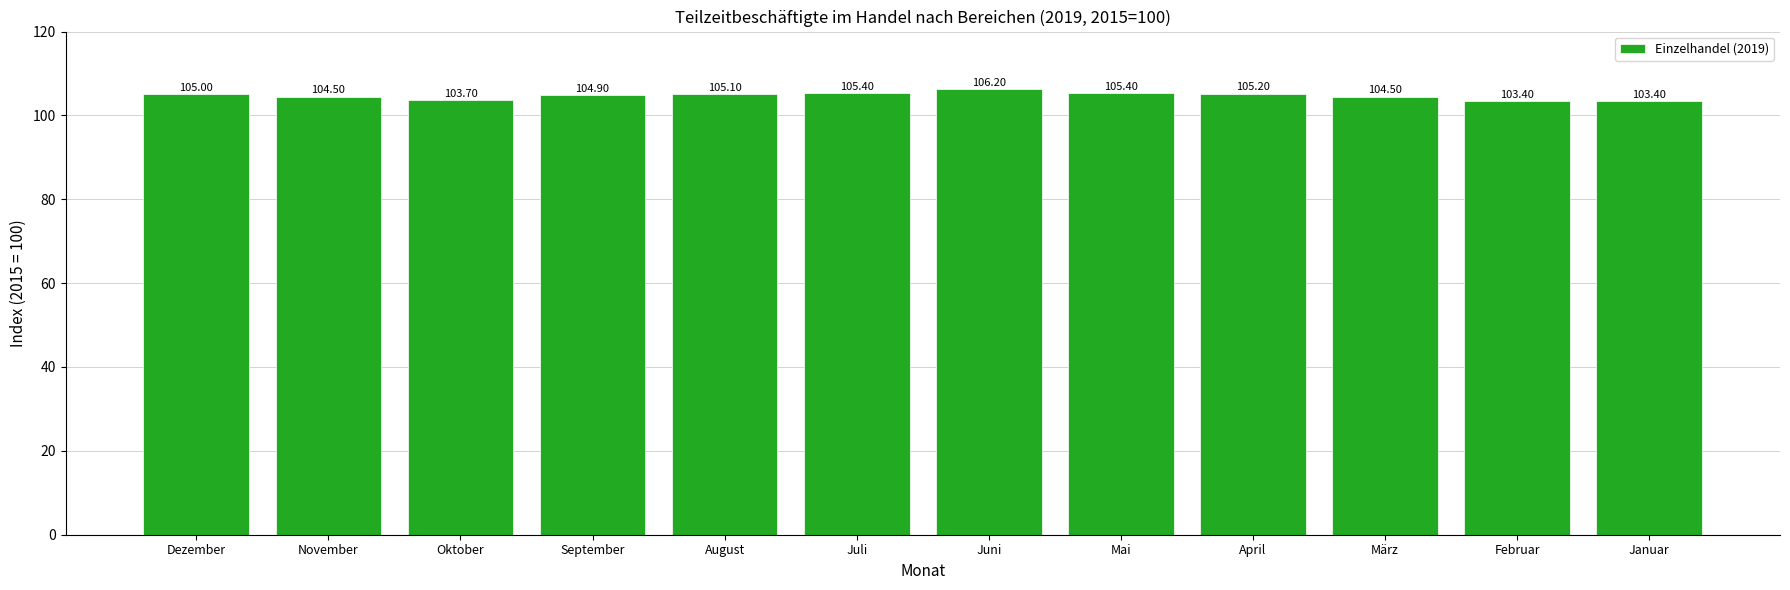

What is the label of the 12th bar from the right?

Dezember